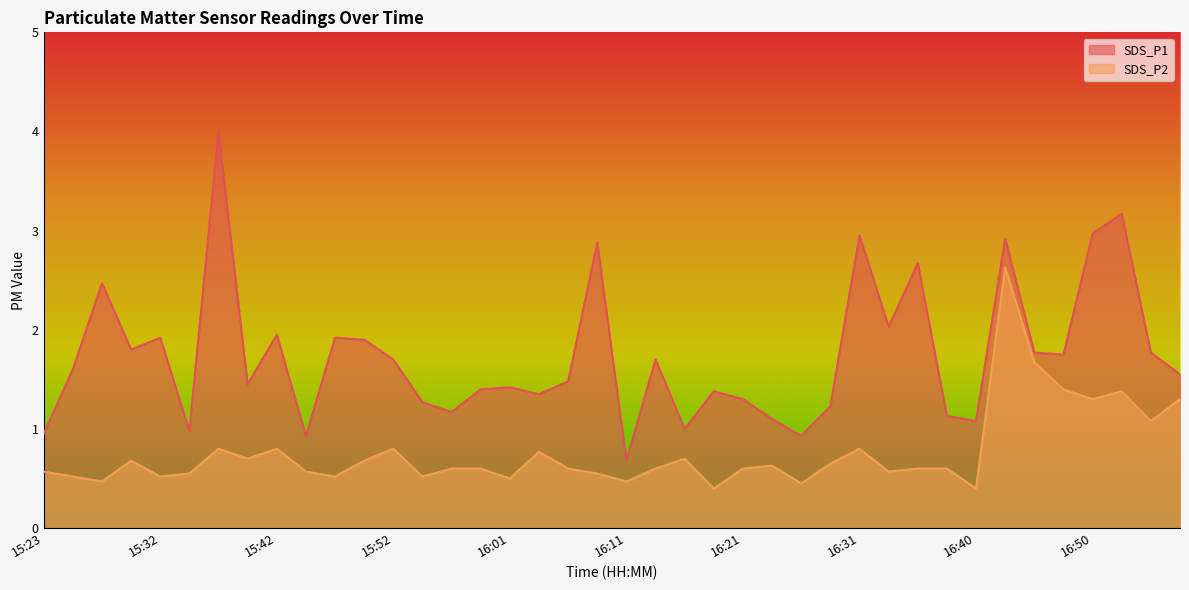

Is it true that SDS_P2 equals 0.4 at 16:28?

False